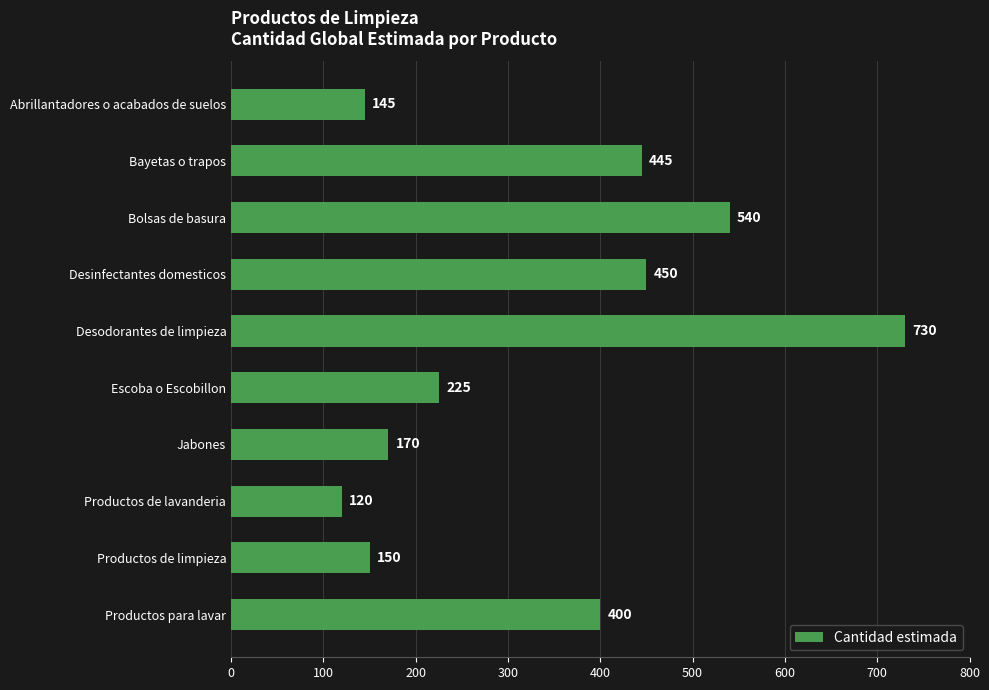

What is the maximum value shown in the chart?

730